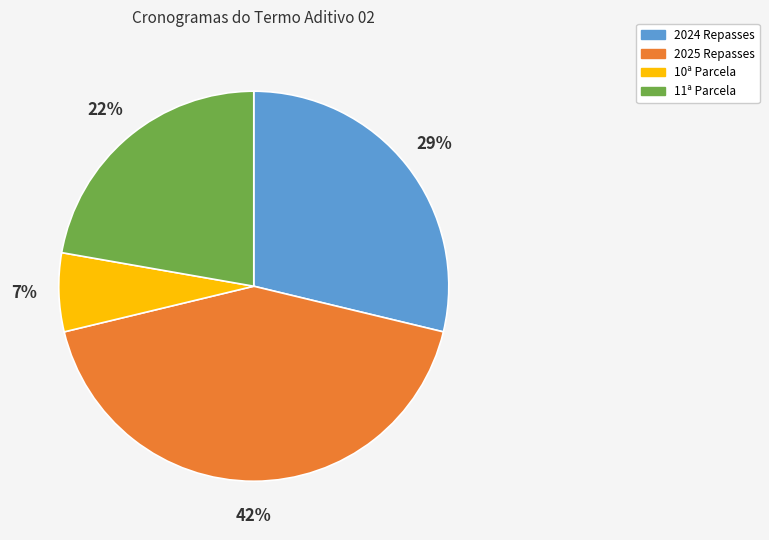

Rank the categories by value from highest to lowest.

2025 Repasses, 2024 Repasses, 11ª Parcela, 10ª Parcela